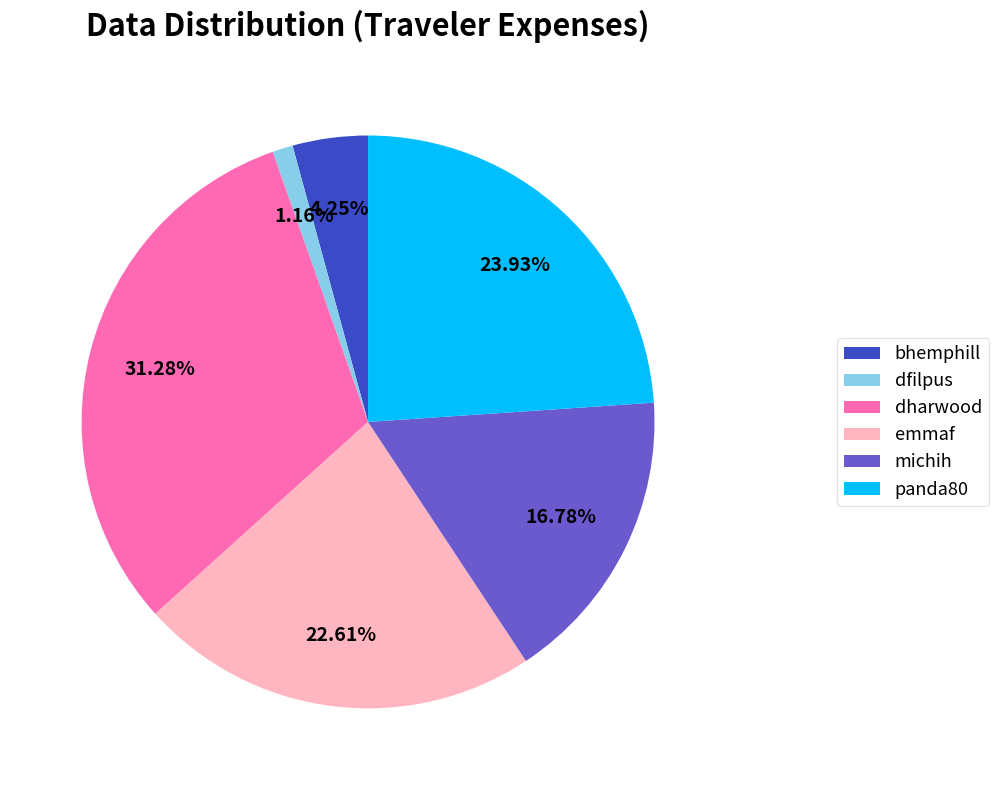

To the nearest percent, what is the combined percentage of bhemphill and michih?

21%